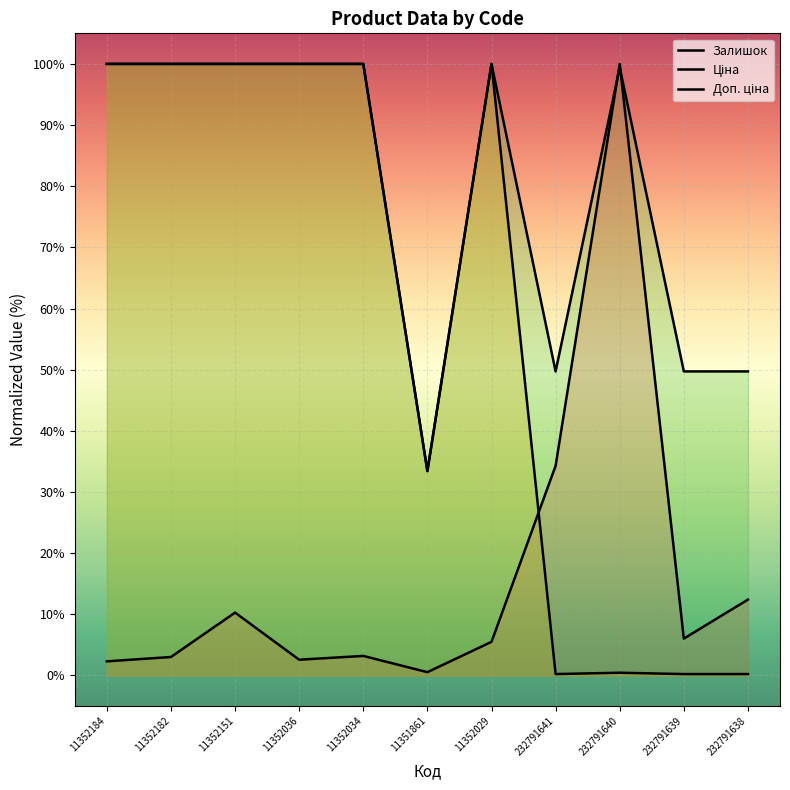

Where is the first local maximum for Доп. ціна?

11352029